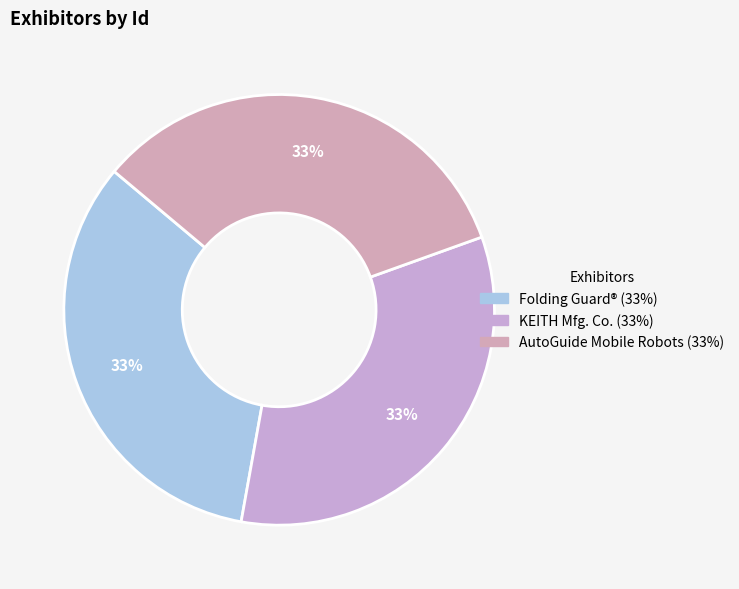

True or false: AutoGuide Mobile Robots accounts for 27% of the total.

False